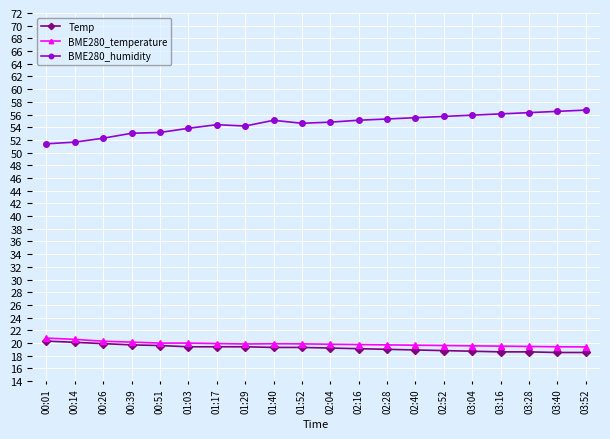

True or false: BME280_temperature and BME280_humidity intersect in this chart.

False